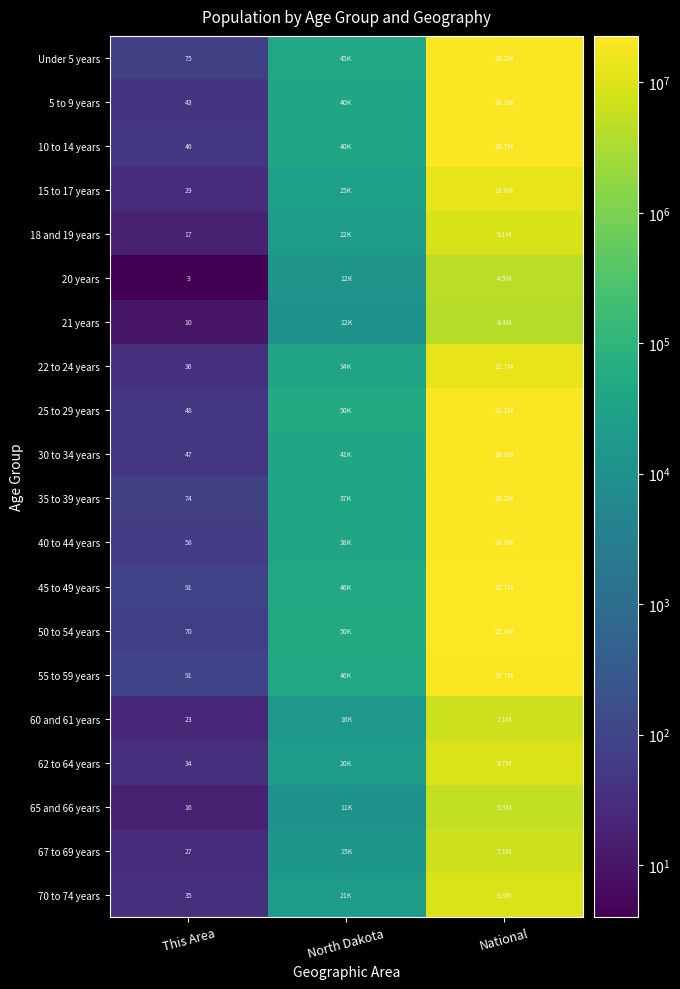

At which category is the sum across all series the highest?

National